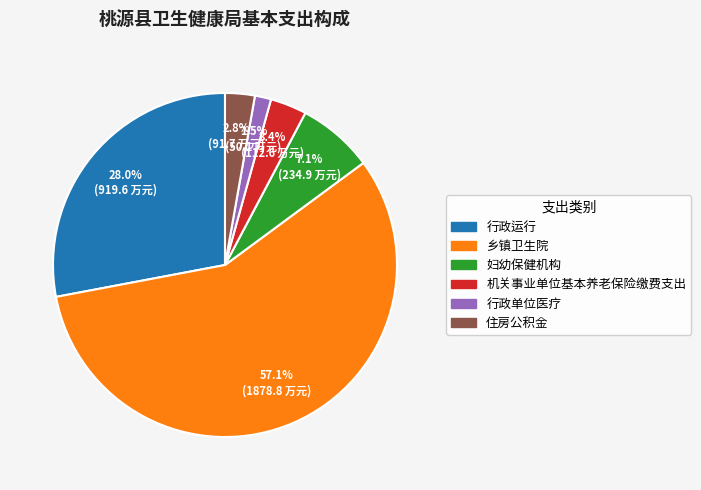

Is there a majority slice in this chart?

Yes